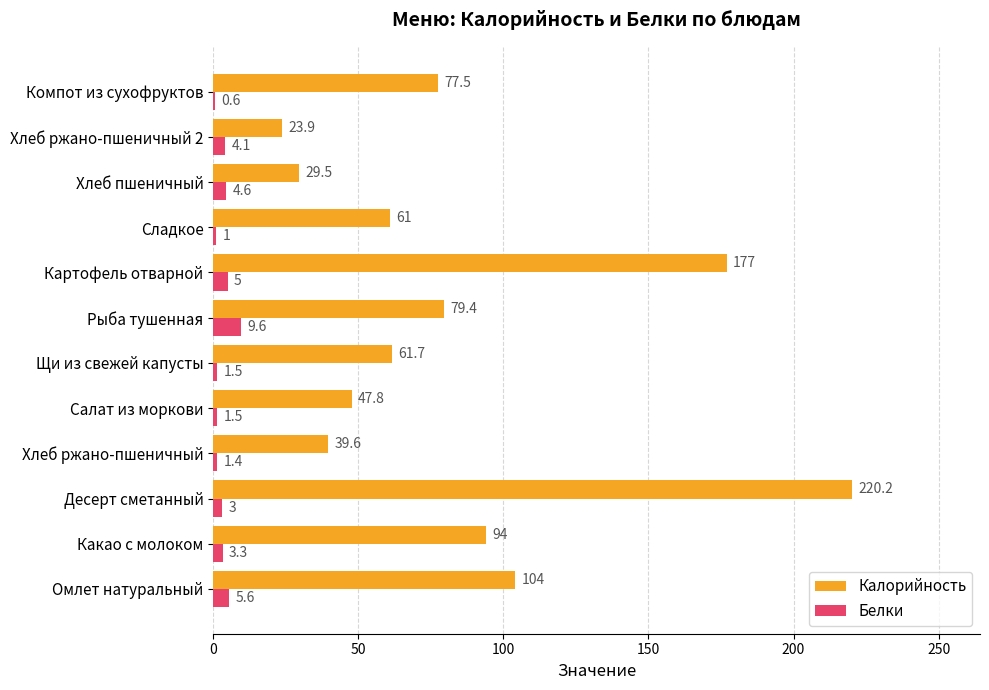

Which category has the highest value in the Калорийность series?

Десерт сметанный